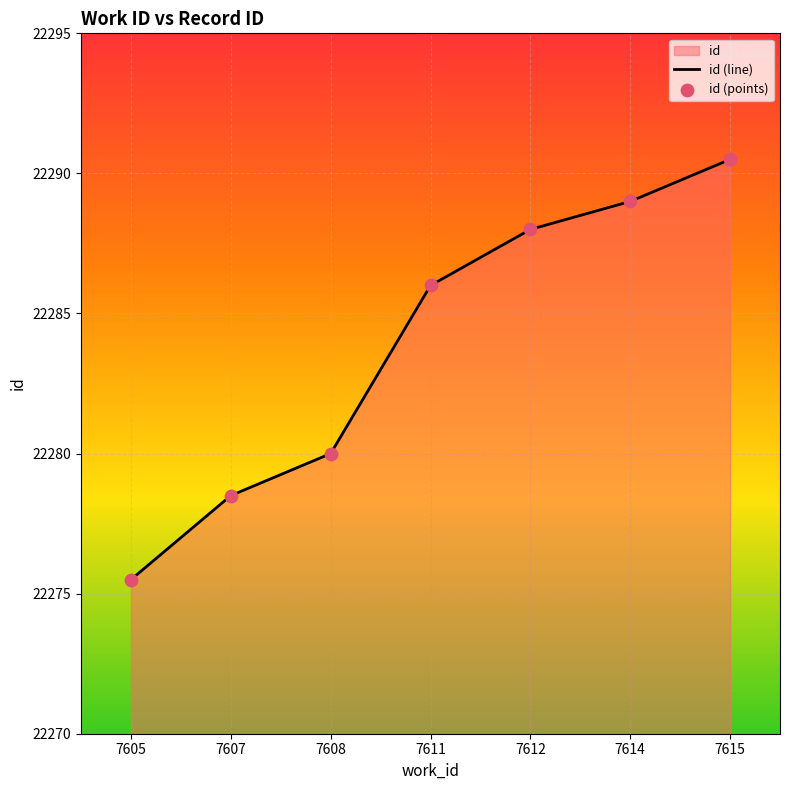

At which category is the sum across all series the highest?

7615